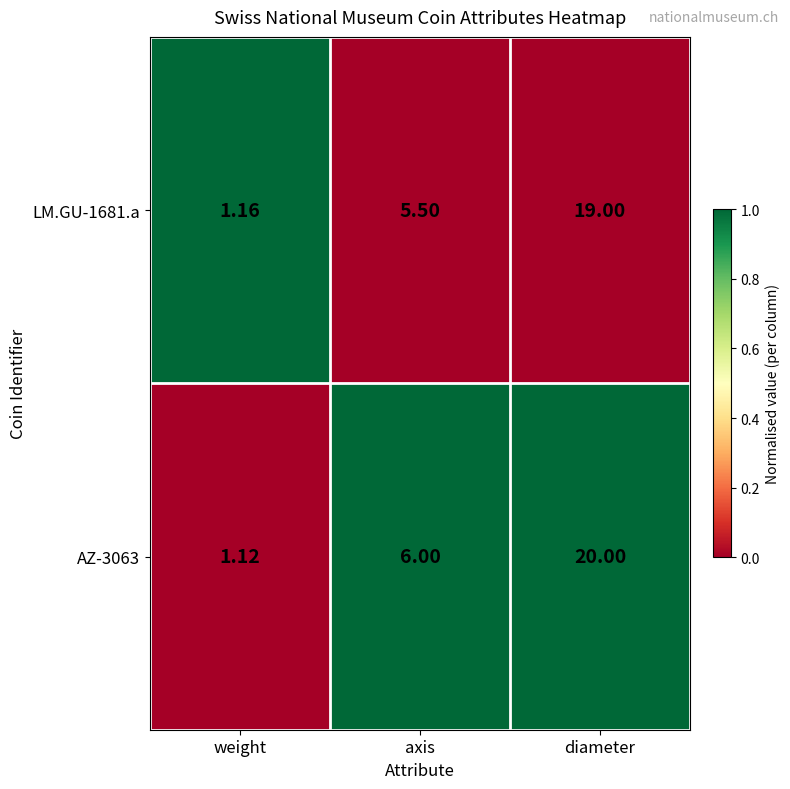

Where does the LM.GU-1681.a series first go above 5?

axis